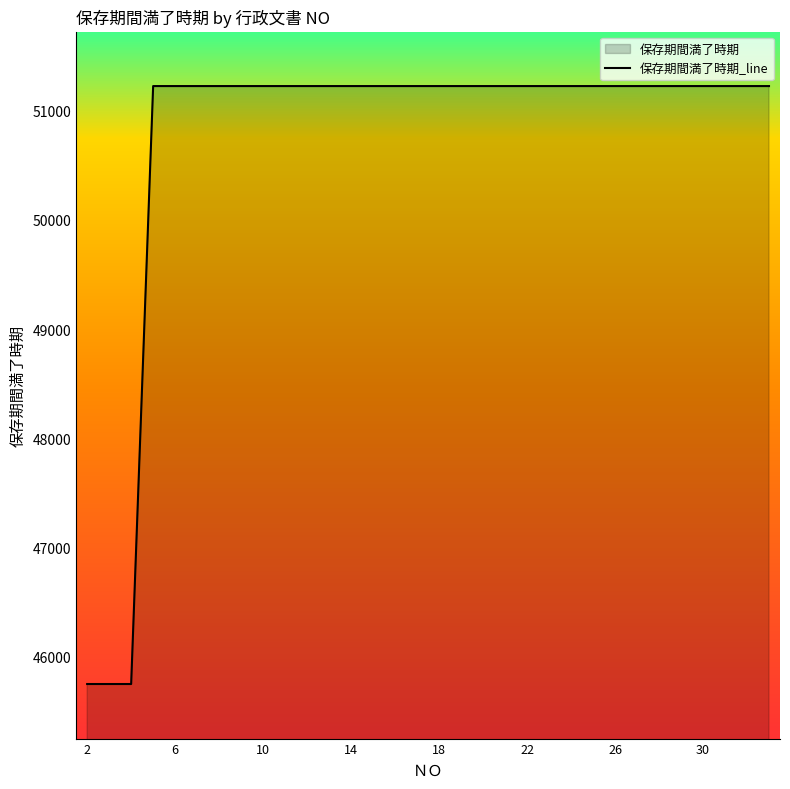

Does the chart display data point markers on the line(s)?

No